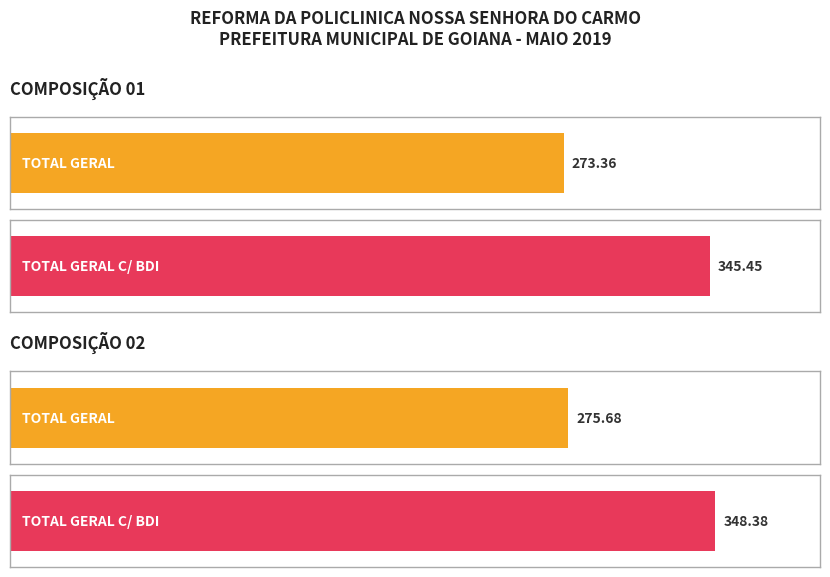

What is the maximum value for TOTAL GERAL C/ BDI?

348.4